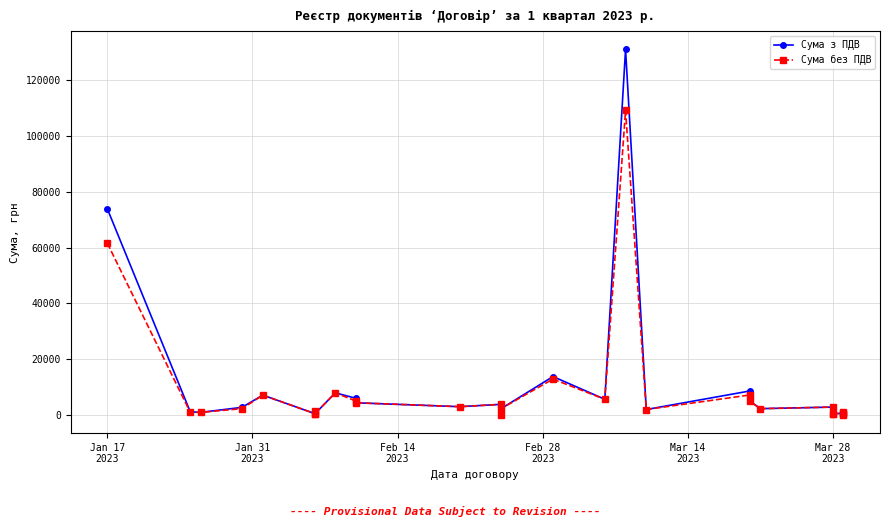

True or false: Сума з ПДВ and Сума без ПДВ intersect in this chart.

False